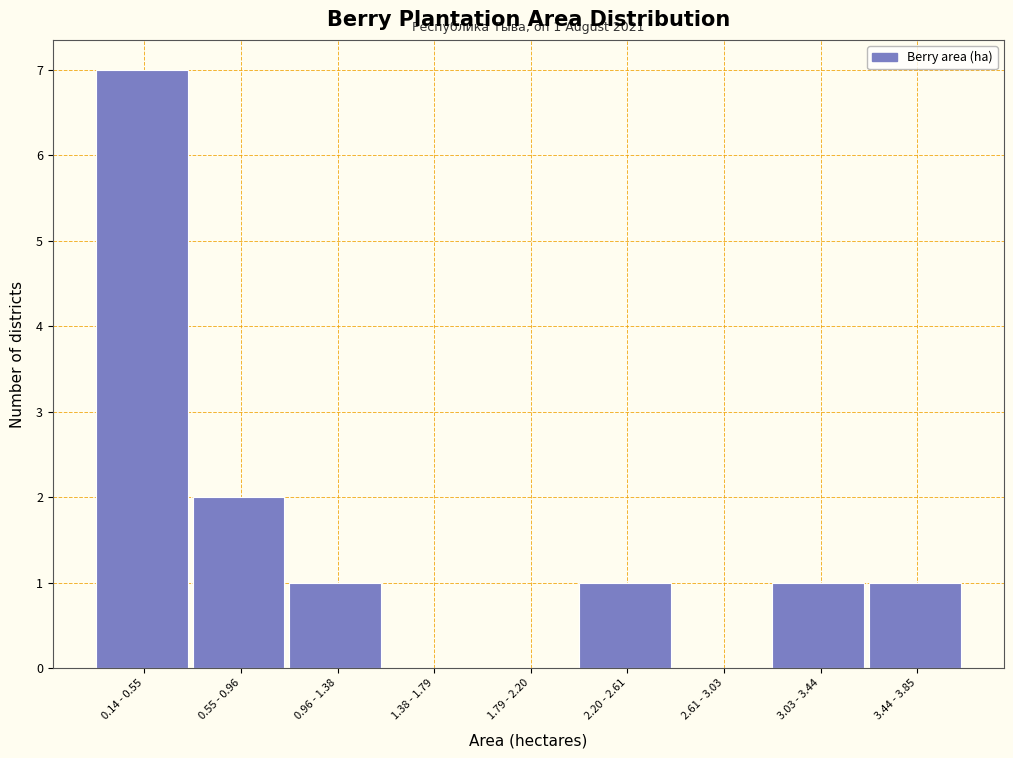

Reading right to left, extract all data points from this chart.

3.44 - 3.85=1	3.03 - 3.44=1	2.61 - 3.03=0	2.20 - 2.61=1	1.79 - 2.20=0	1.38 - 1.79=0	0.96 - 1.38=1	0.55 - 0.96=2	0.14 - 0.55=7